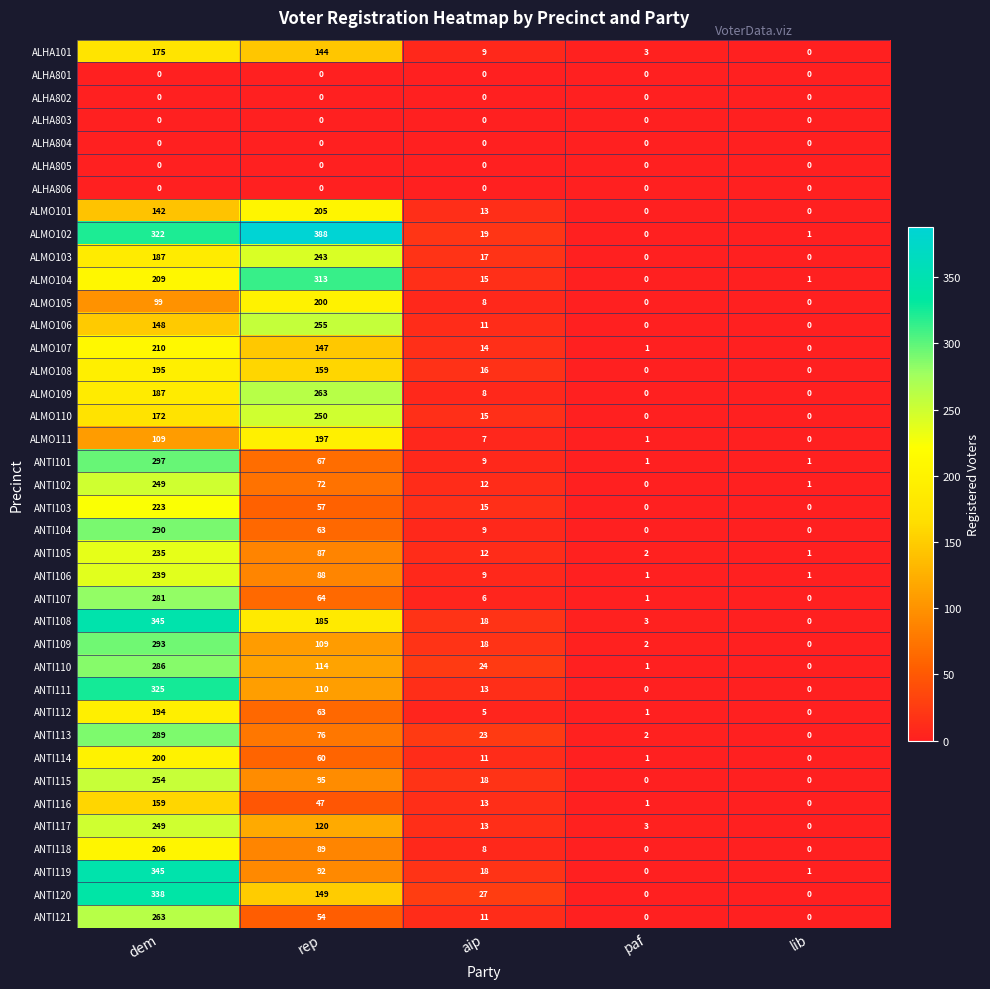

What is the total value across all series at aip?

444